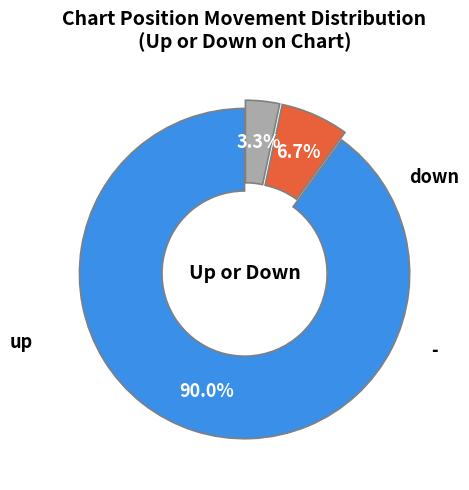

Is there any slice that represents more than half of the pie?

Yes